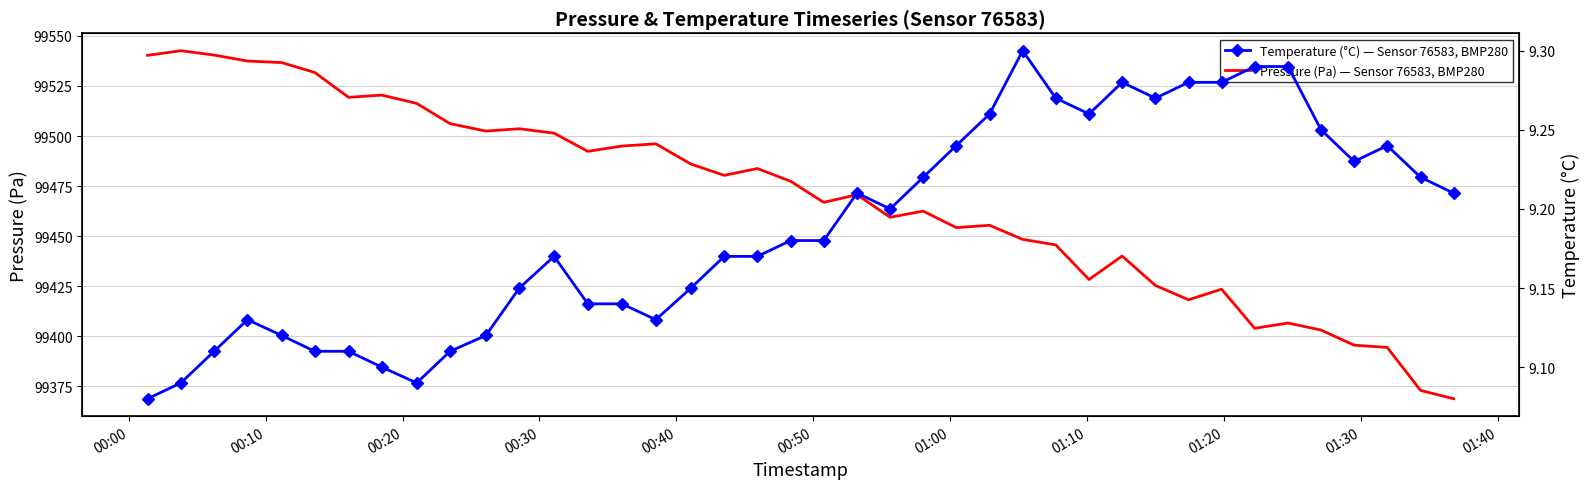

How many series are shown in this chart?

2